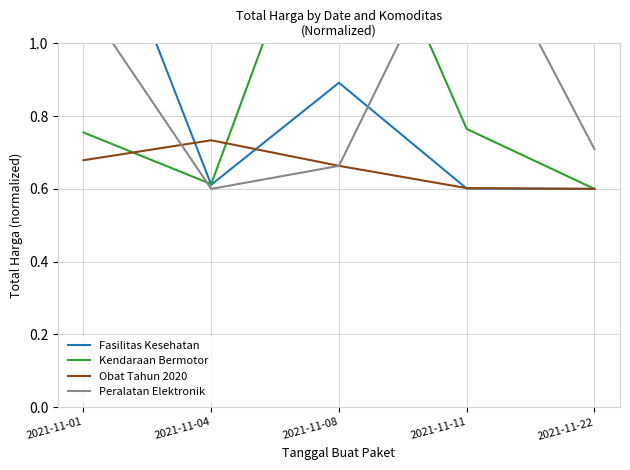

Does the chart have visible grid lines?

Yes